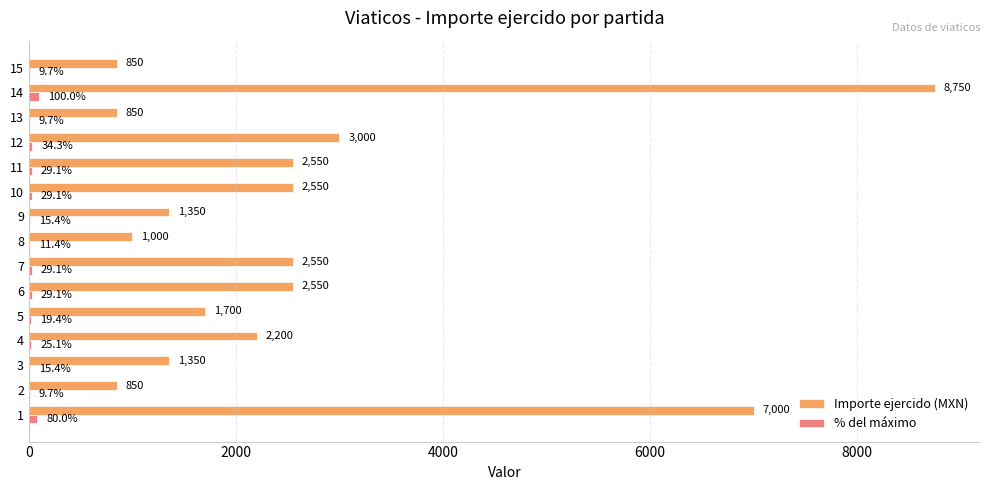

At which category is the sum across all series the highest?

14